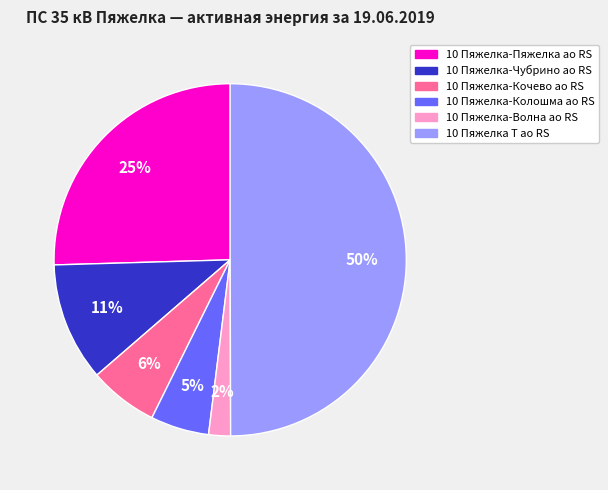

Between 10 Пяжелка-Колошма ао RS and 10 Пяжелка-Пяжелка ао RS, which is larger?

10 Пяжелка-Пяжелка ао RS